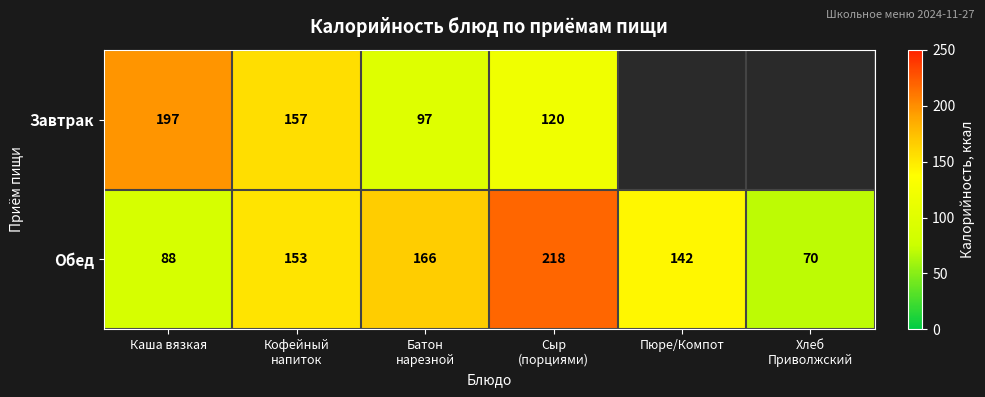

The value of Завтрак at Каша вязкая is 197. True or false?

True